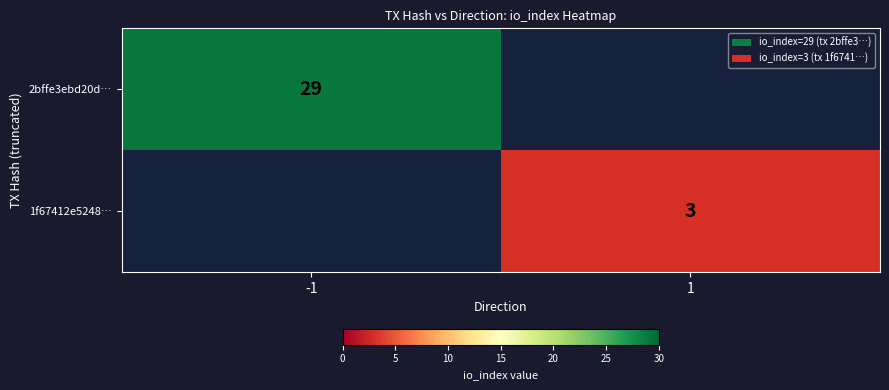

Is it true that 2bffe3ebd20d… equals 29 at -1?

True